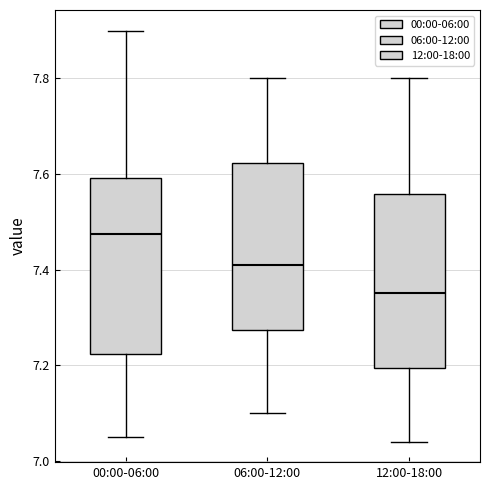

Which box's median line is the highest?

00:00-06:00